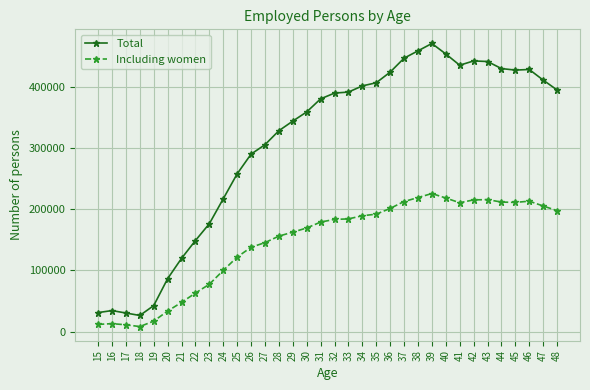

True or false: Total and Including women intersect in this chart.

False